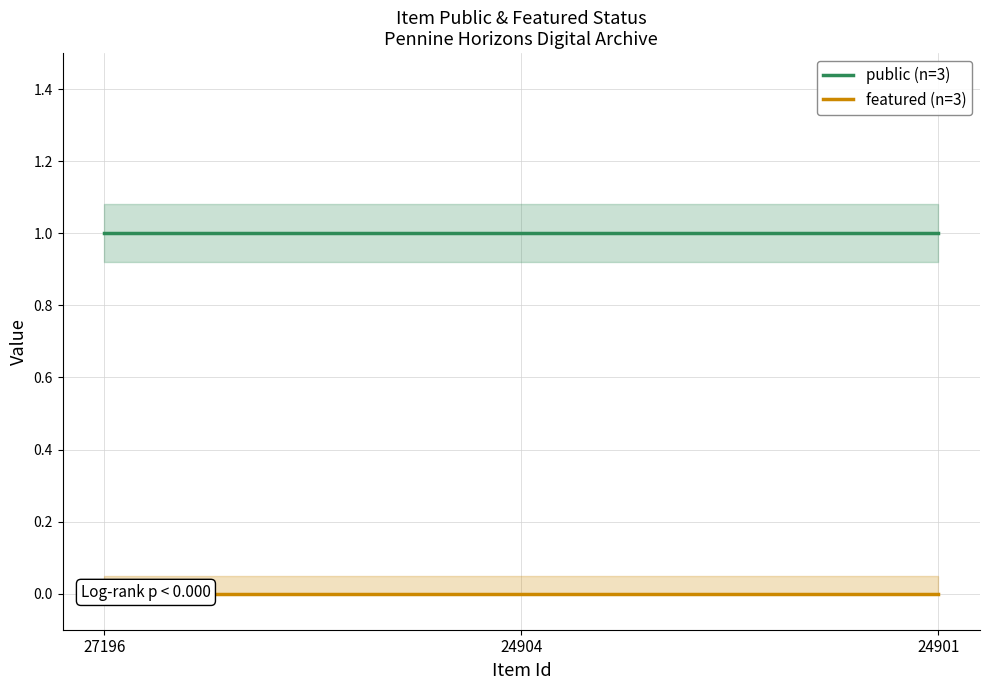

What are all the series names shown in the legend?

public (n=3), featured (n=3)